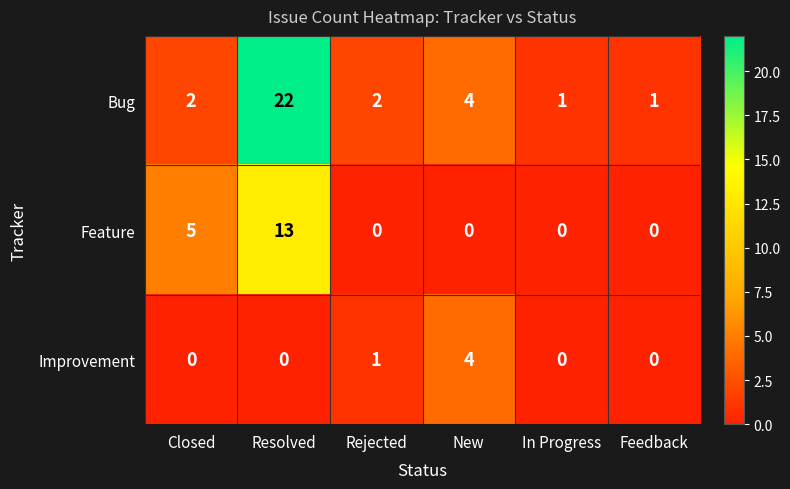

Is it true that Feature equals 0 at Rejected?

True